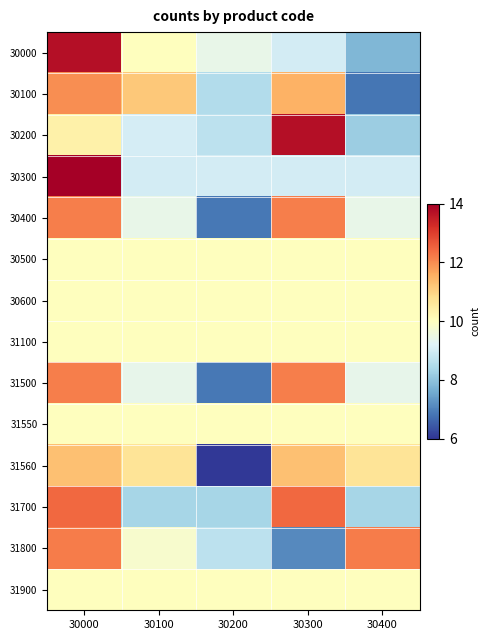

What is the total value across all series at 30000?

160.4